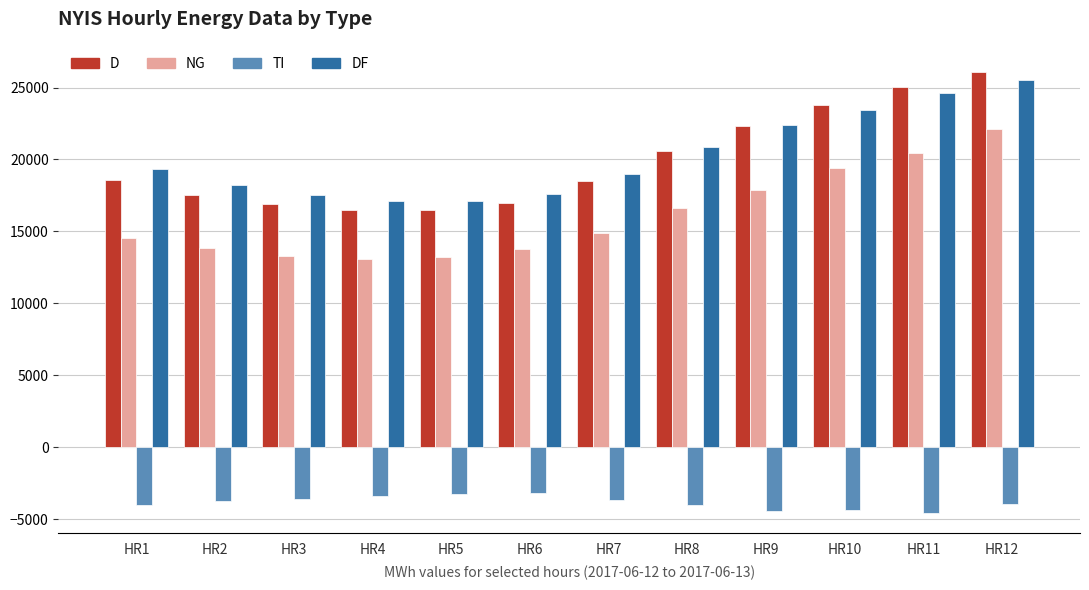

What is the spread (max minus min) of values at HR6?

20839